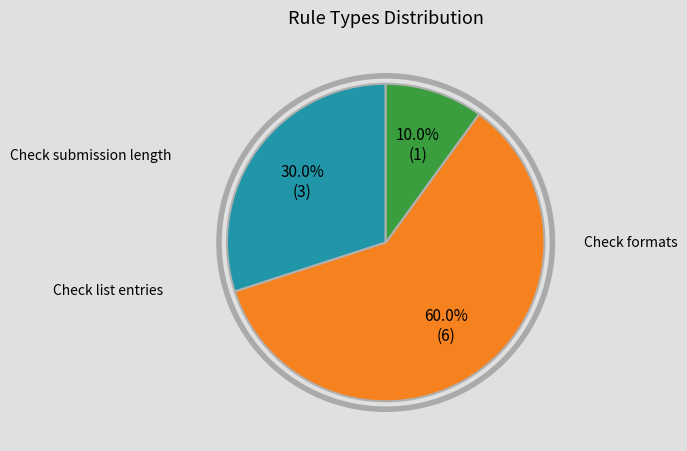

How many segments does this pie chart have?

3